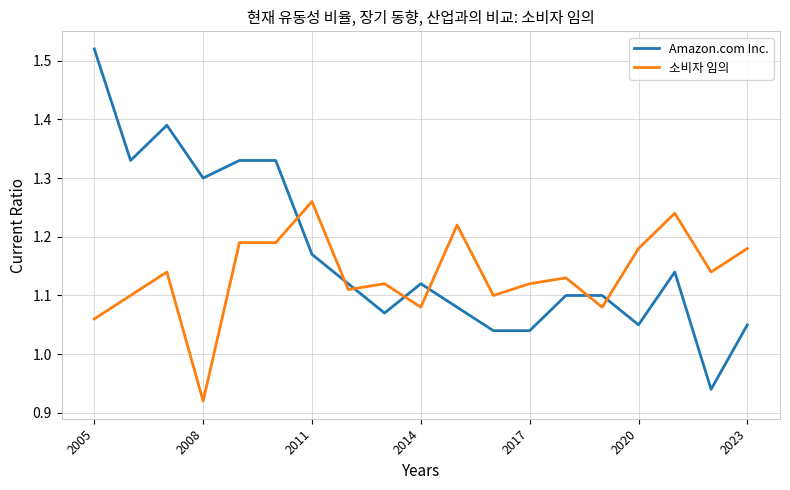

Which series has the widest spread of values?

Amazon.com Inc.